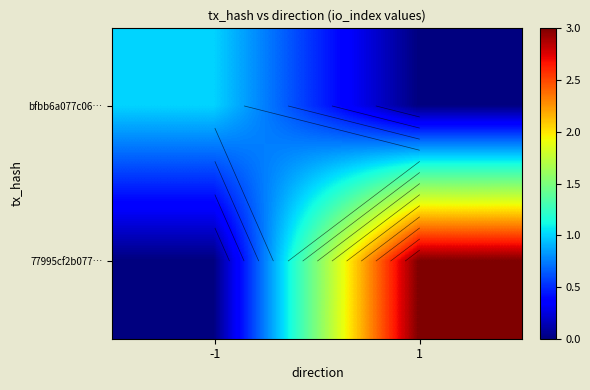

At which label is bfbb6a077c06… closest to 0?

1